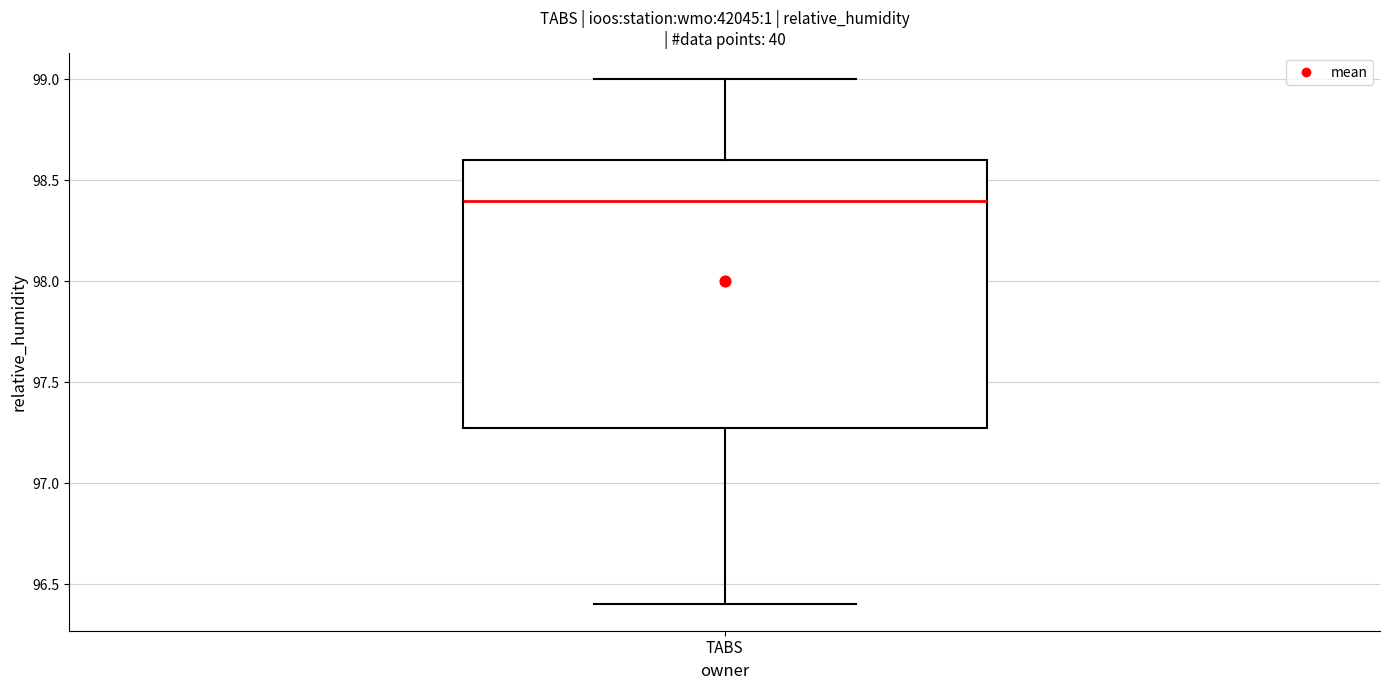

Where does the upper whisker of the box for TABS end on the y-axis? The values are not printed on the chart, so give them approximately, as read against the axis.

99.0